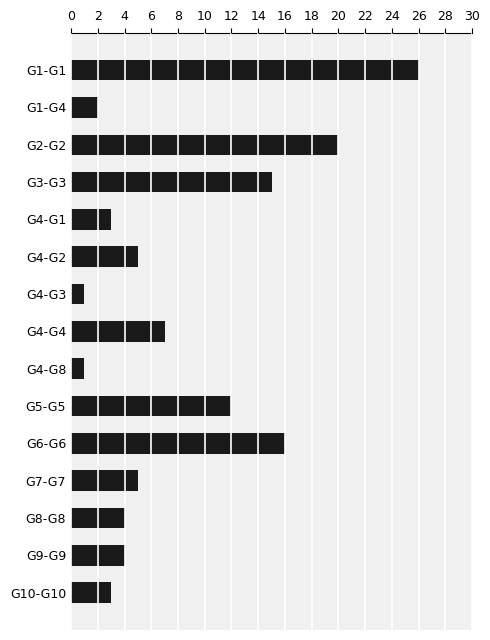

What is the label of the 9th bar from the bottom?

G4-G3